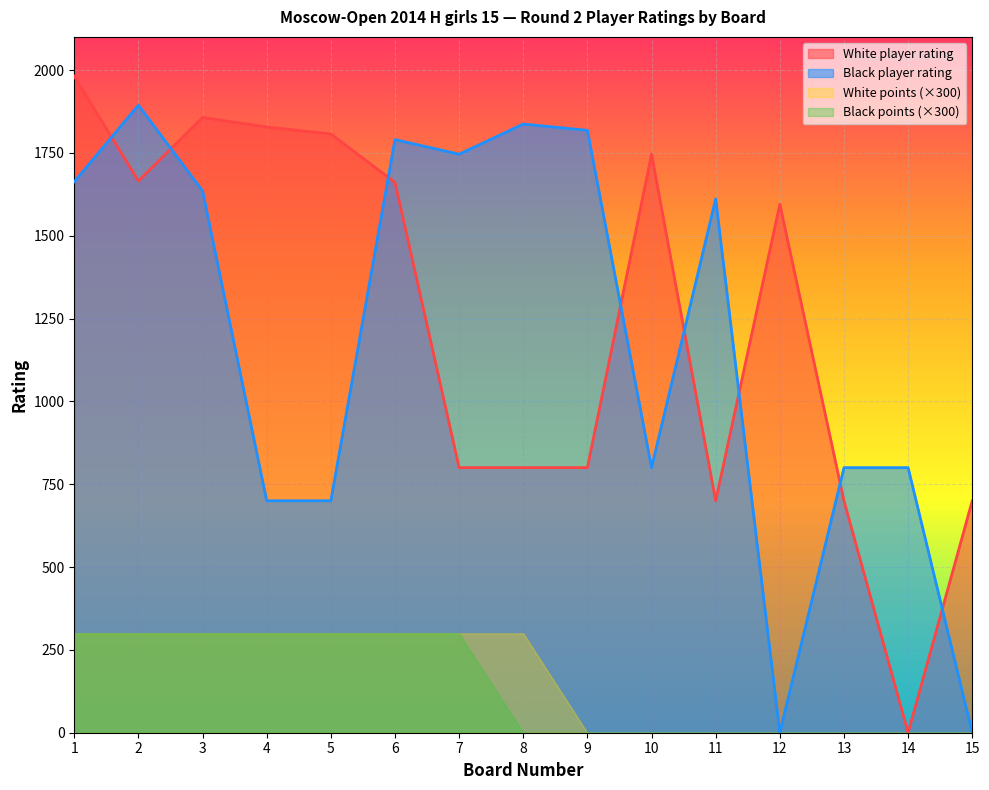

How many data points in Board are less than 8?

7